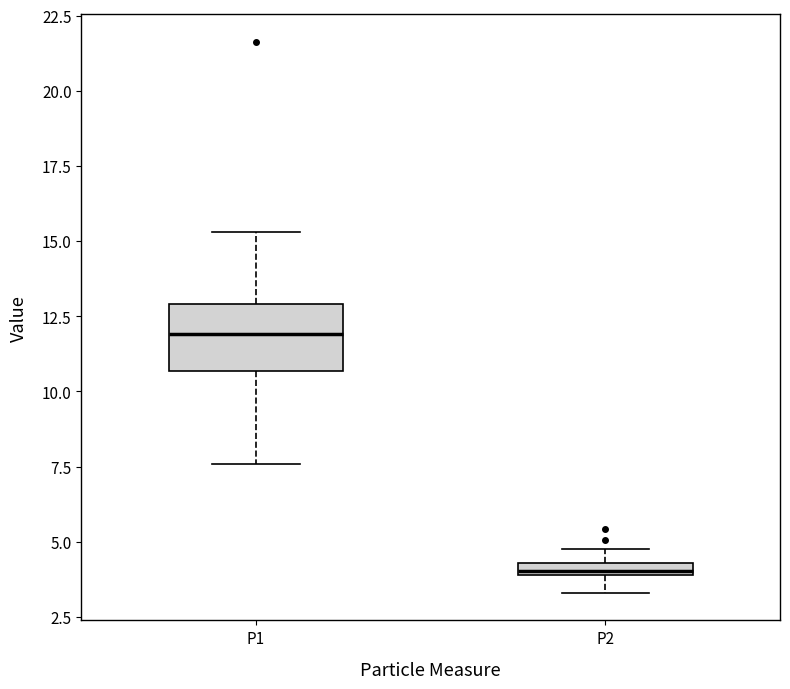

Which box has the highest median line?

P1